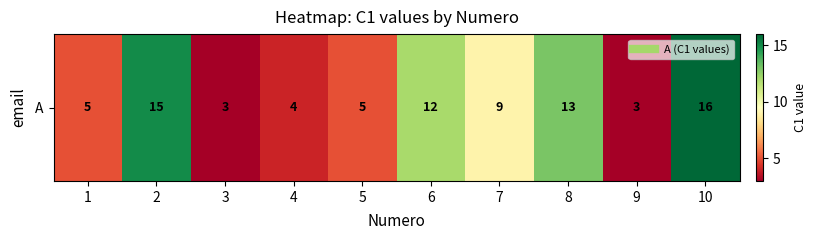

Is it true that the value at 4 is 3?

False